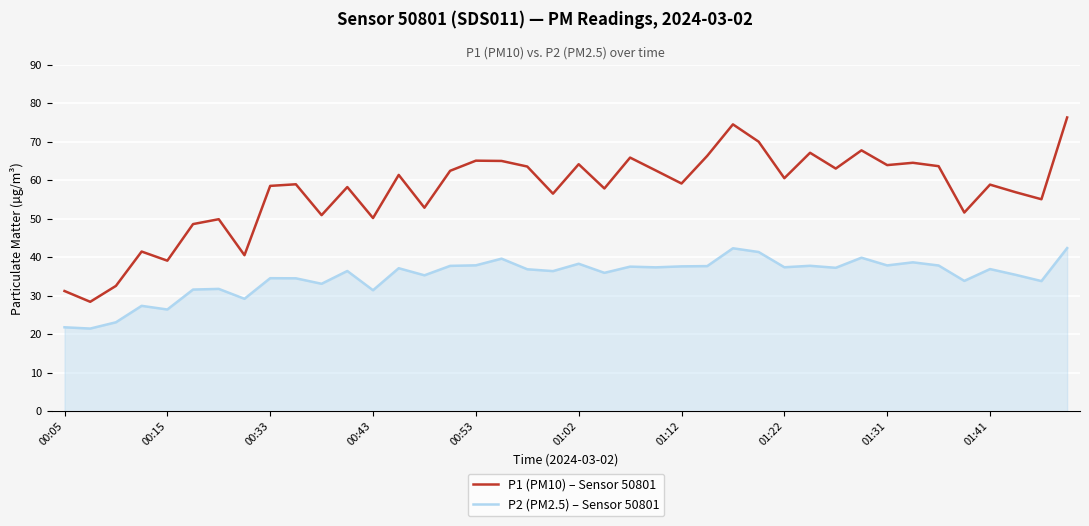

What is the difference between the maximum and minimum values in the P1 (PM10) – Sensor 50801 series?

47.9